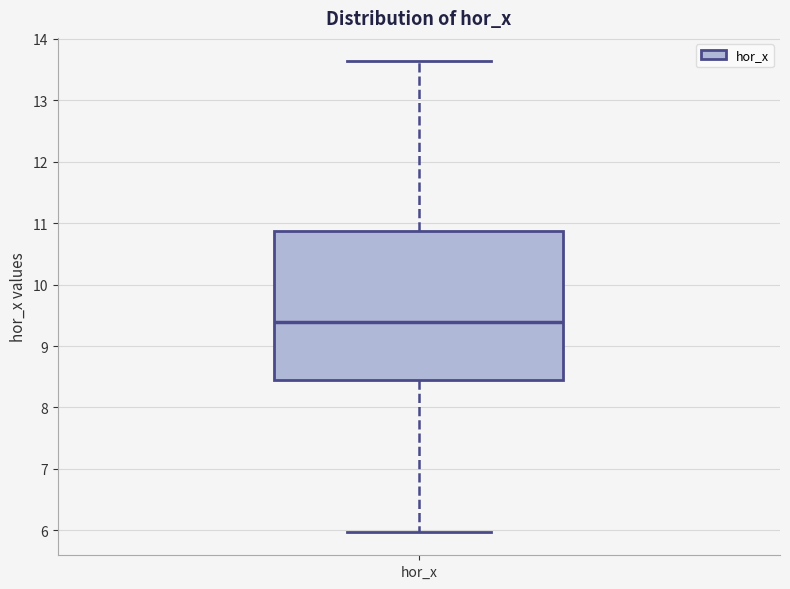

Read this box plot against the y-axis: the position of the median line, the range covered by the box, and the ends of both whiskers. The values are not printed on the chart, so give them approximately, as read against the axis.

median 9.4, box 8.4 to 10.9, whiskers 6.0 to 13.6